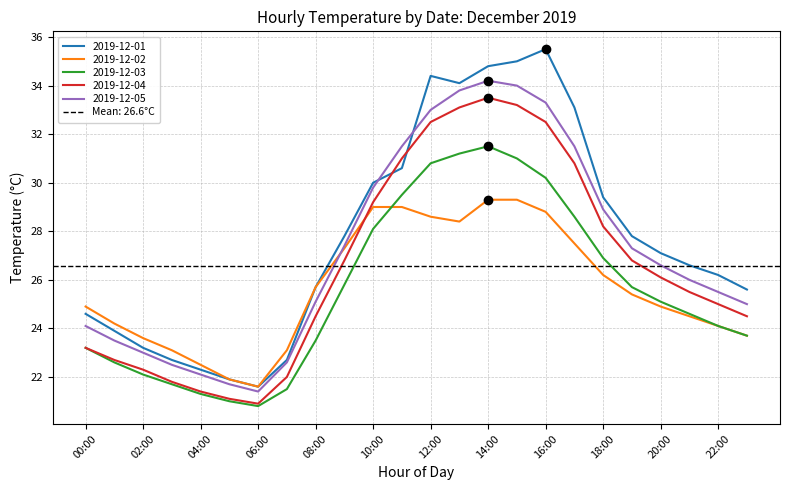

How many values in the 2019-12-04 series are below 26?

12